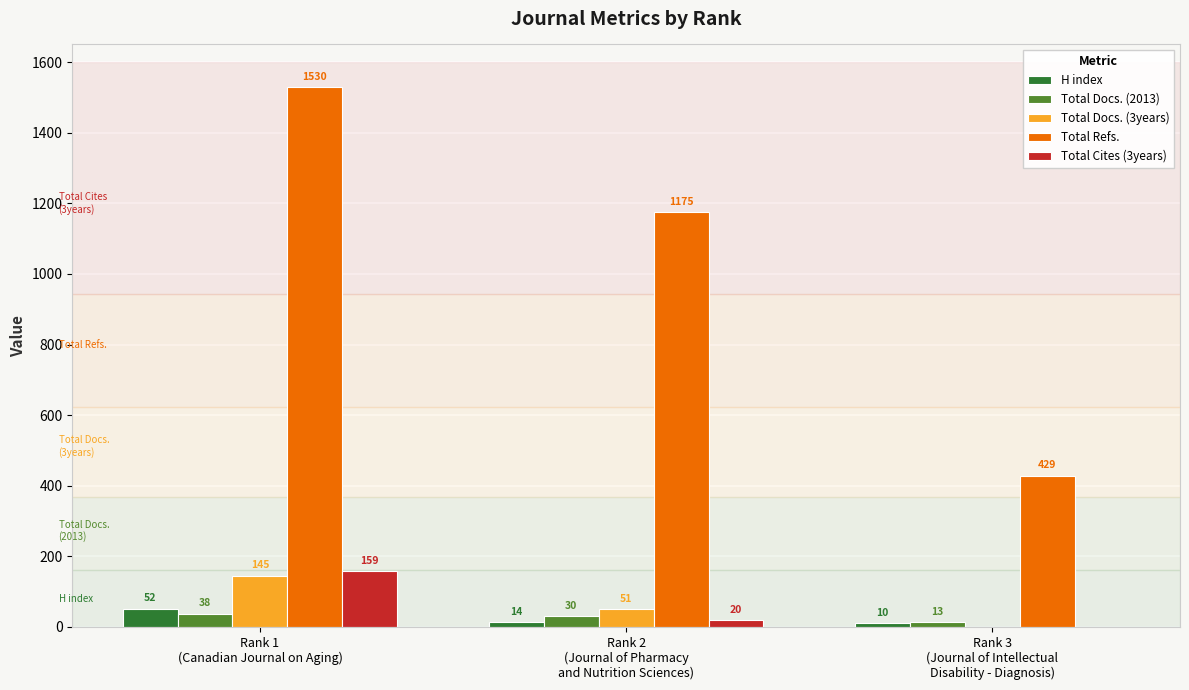

Which series has the widest spread of values?

Total Refs.